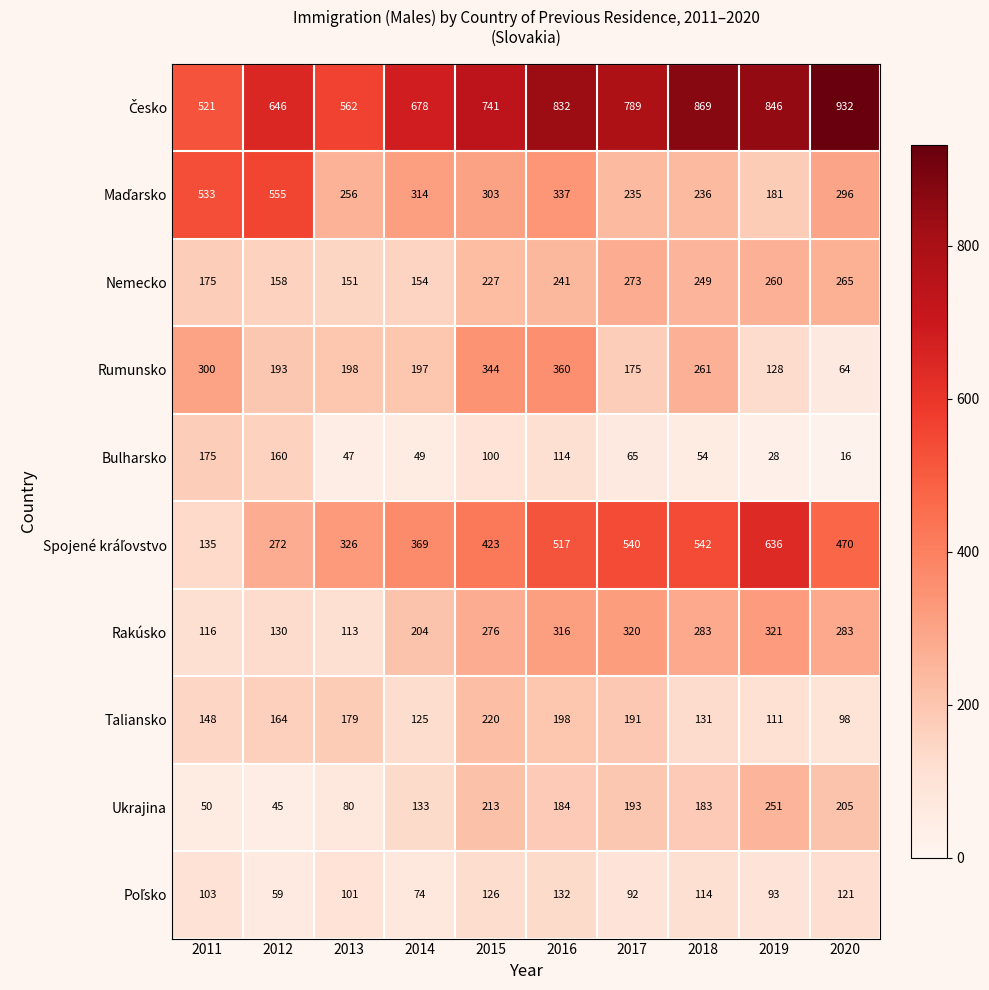

List the labels in order of Rumunsko value, smallest first.

2020, 2019, 2017, 2012, 2014, 2013, 2018, 2011, 2015, 2016